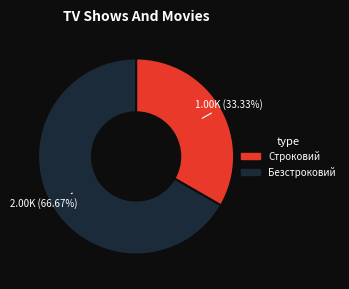

To the nearest percent, what is the difference between the largest and smallest slice percentages?

33%